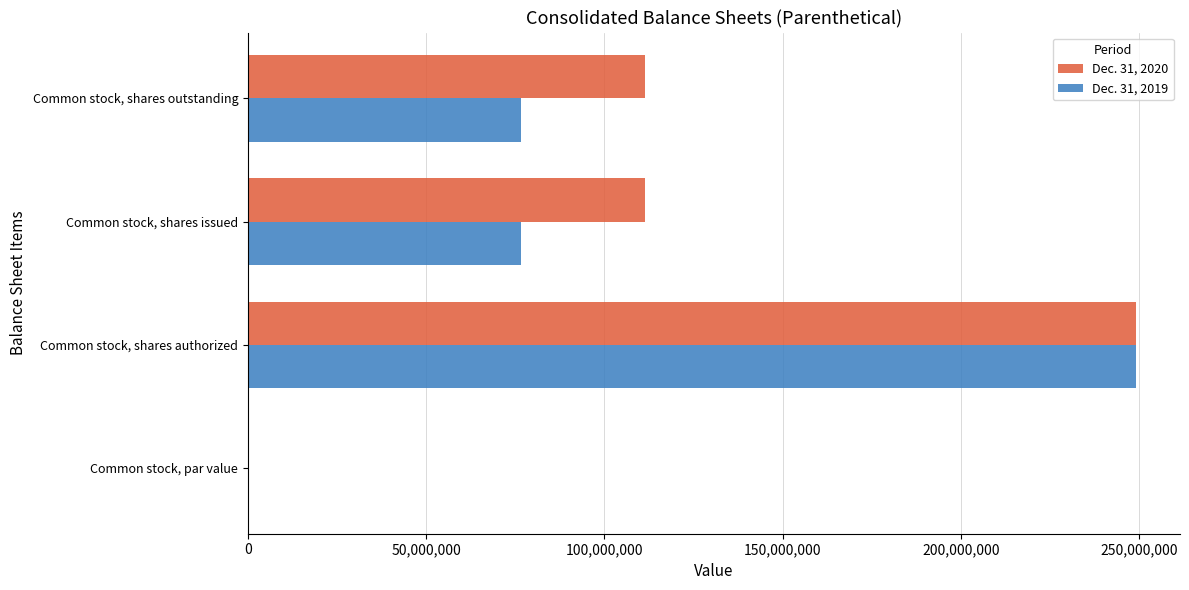

The Dec. 31, 2019 series shows 76579175.0 at Common stock, shares issued. True or false?

True